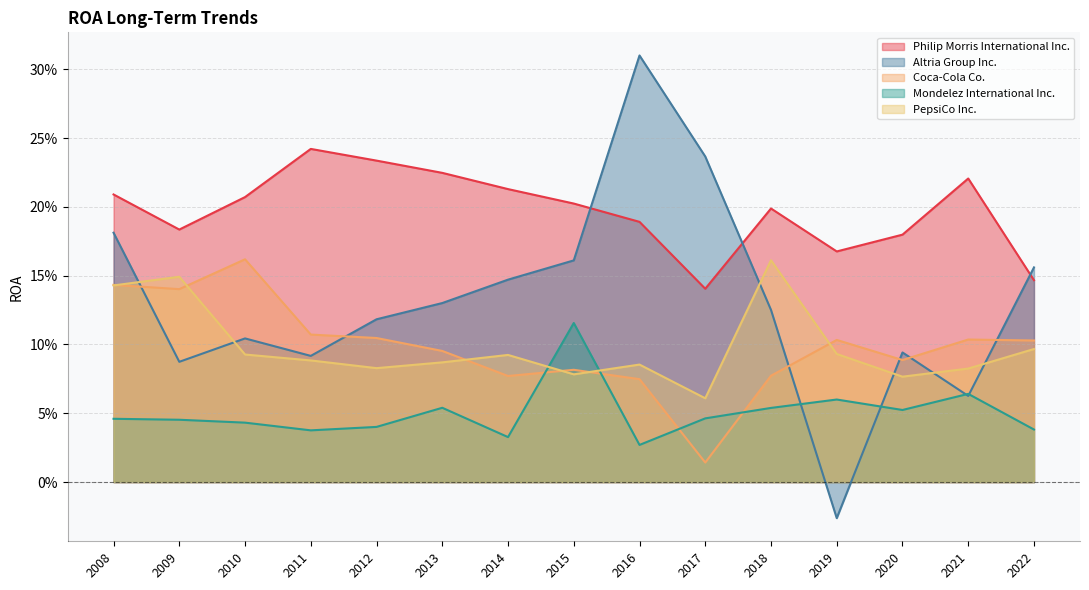

Which label corresponds to the smallest value in the chart?

2019